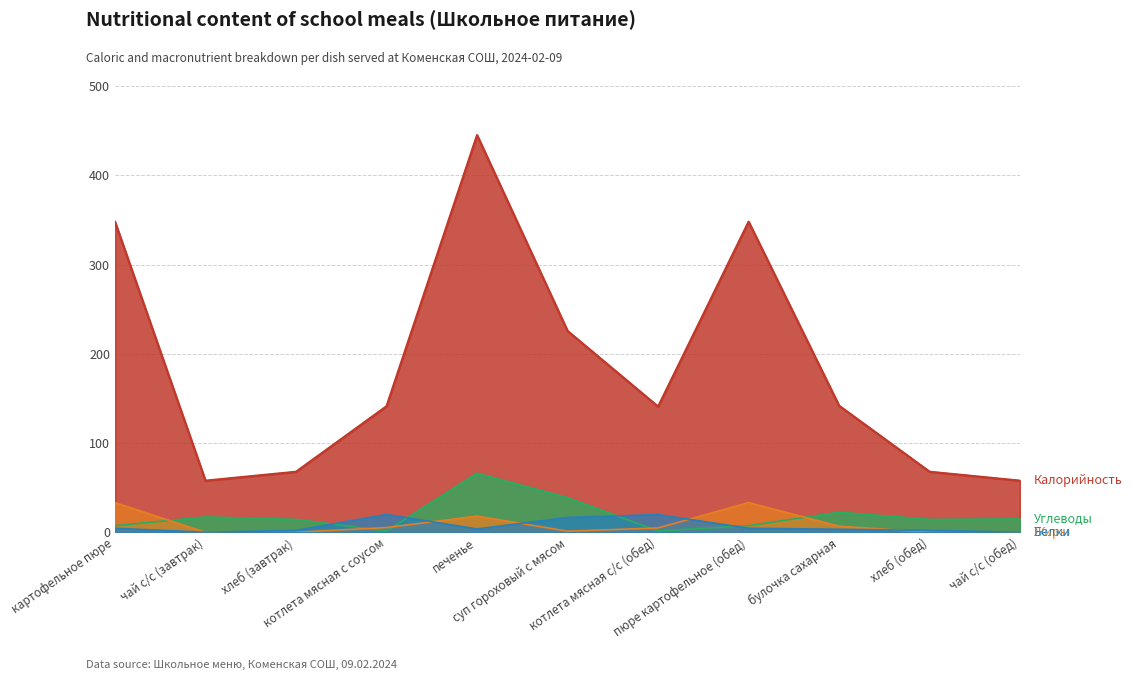

True or false: Жиры and Калорийность cross at least once.

False